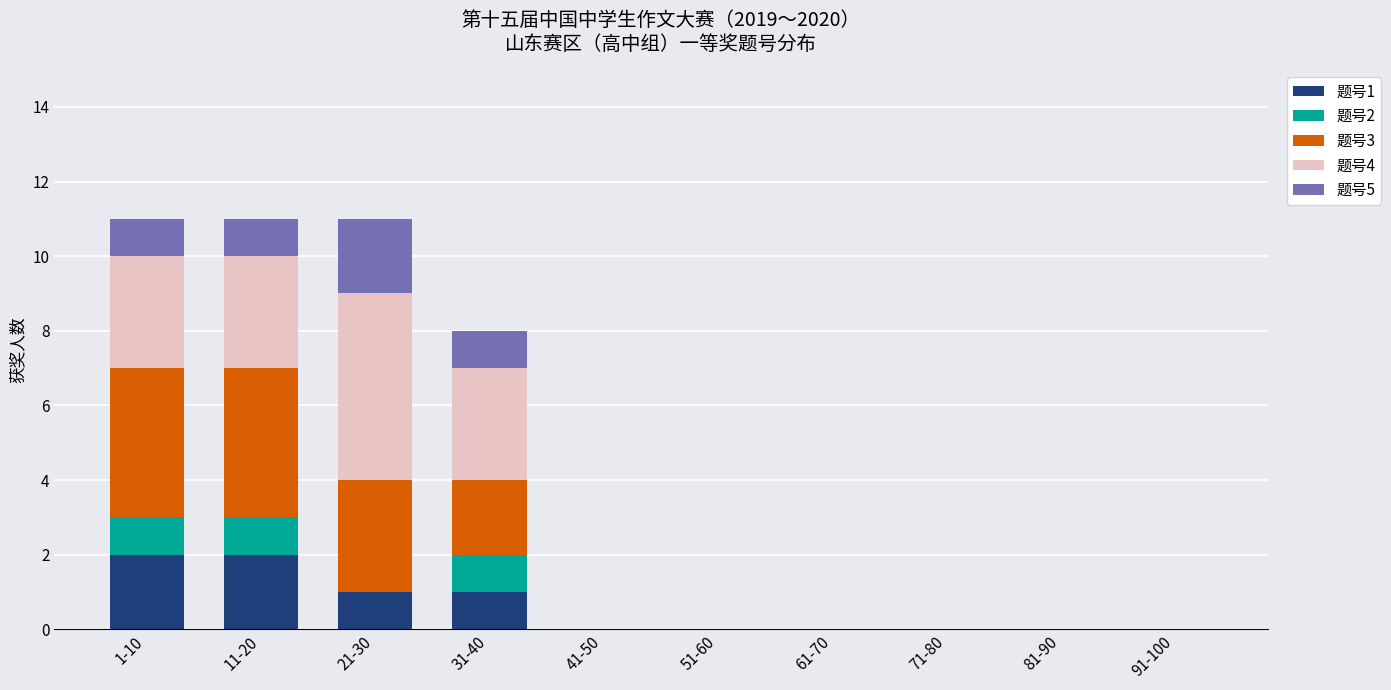

How many 题号1 values are between 0 and 1?

8